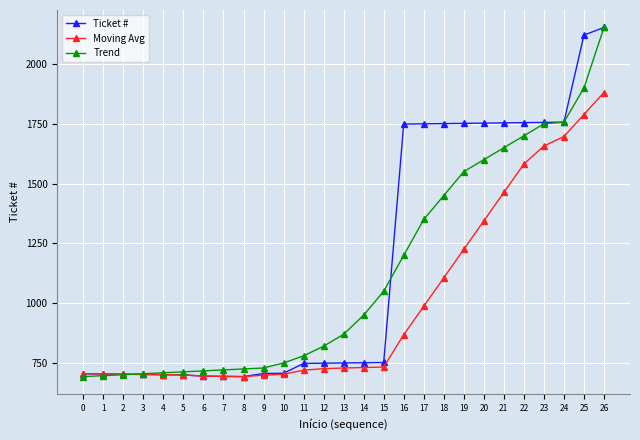

Does the chart display data point markers on the line(s)?

Yes